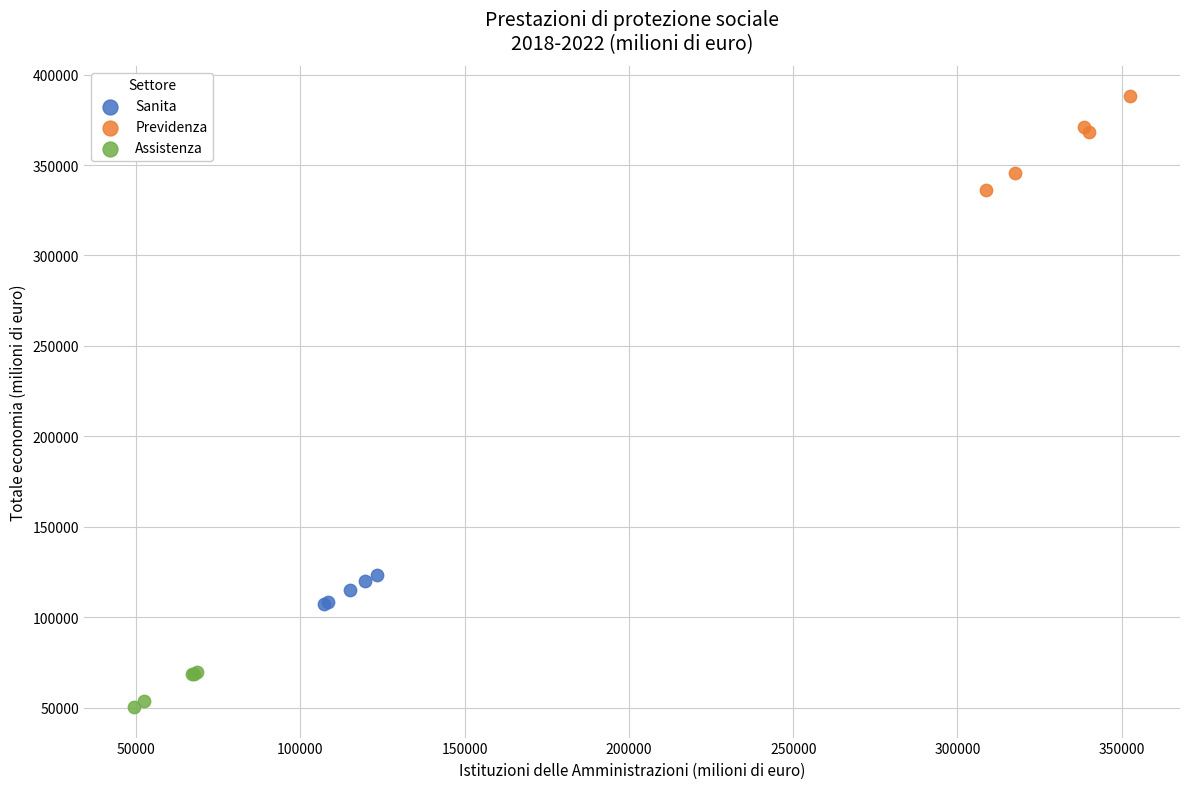

Which series reaches the maximum Y coordinate?

Previdenza